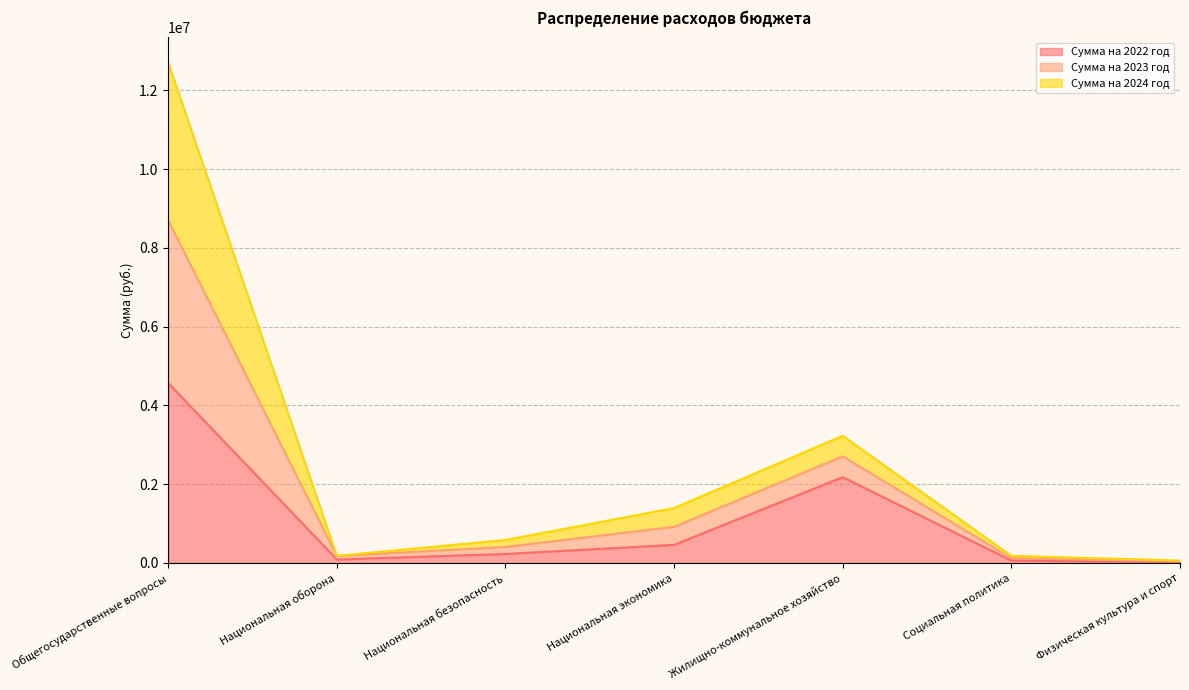

The value of Сумма на 2022 год at Общегосударственные вопросы is 7808565.2. True or false?

False